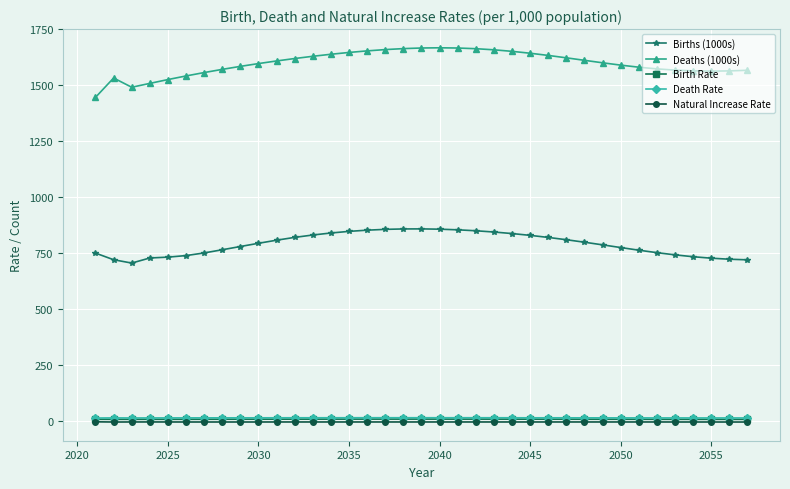

True or false: Death Rate has more than 0 interior local peaks.

True